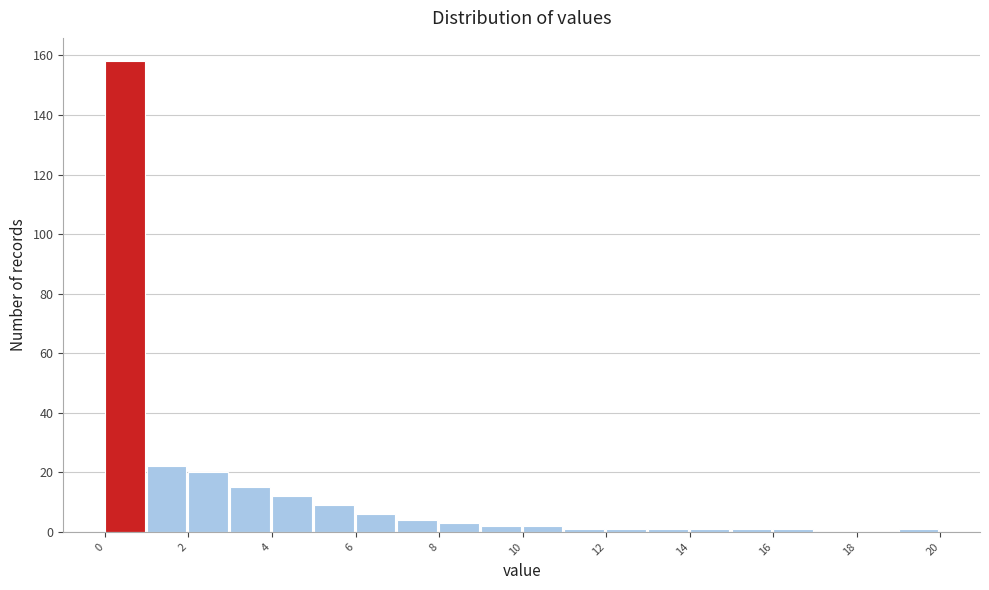

Reading left to right, transcribe this chart: for each bar, give the range it covers on the x-axis and its height. The values are not printed on the chart, so give them approximately, as read against the axis.

0 to 1: 158
1 to 2: 22
2 to 3: 20
3 to 4: 16
4 to 5: 12
5 to 6: 10
6 to 7: 6
7 to 8: 4
8 to 9: 4
9 to 10: 2
10 to 11: 2
11 to 12: under 2
12 to 13: under 2
13 to 14: under 2
14 to 15: under 2
15 to 16: under 2
16 to 17: under 2
17 to 18: 0
18 to 19: 0
19 to 20: under 2